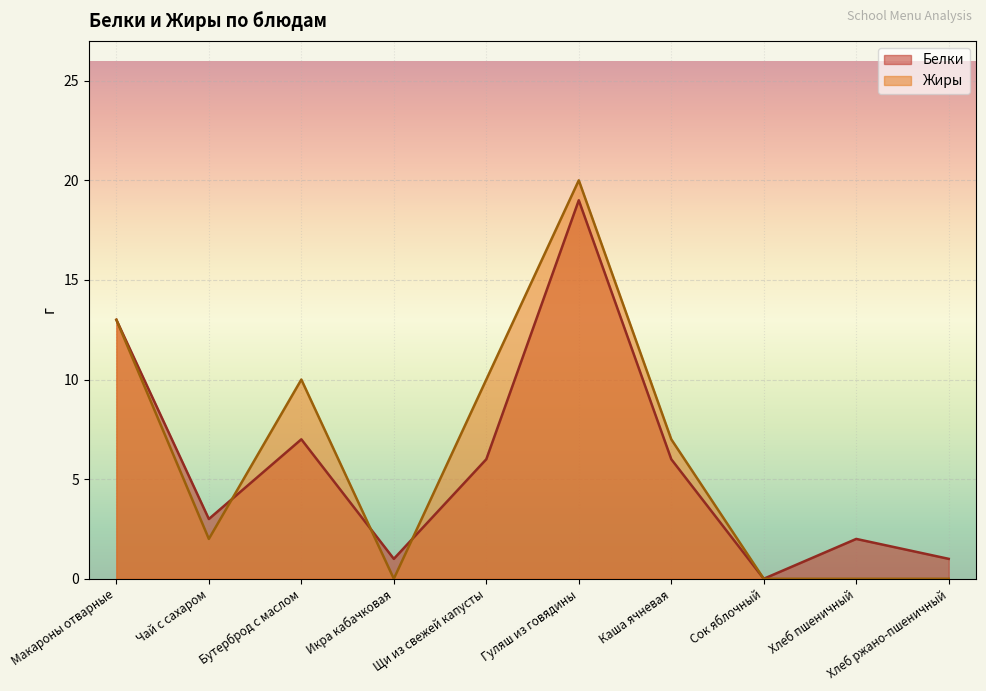

True or false: Белки has more than 2 interior local peaks.

True